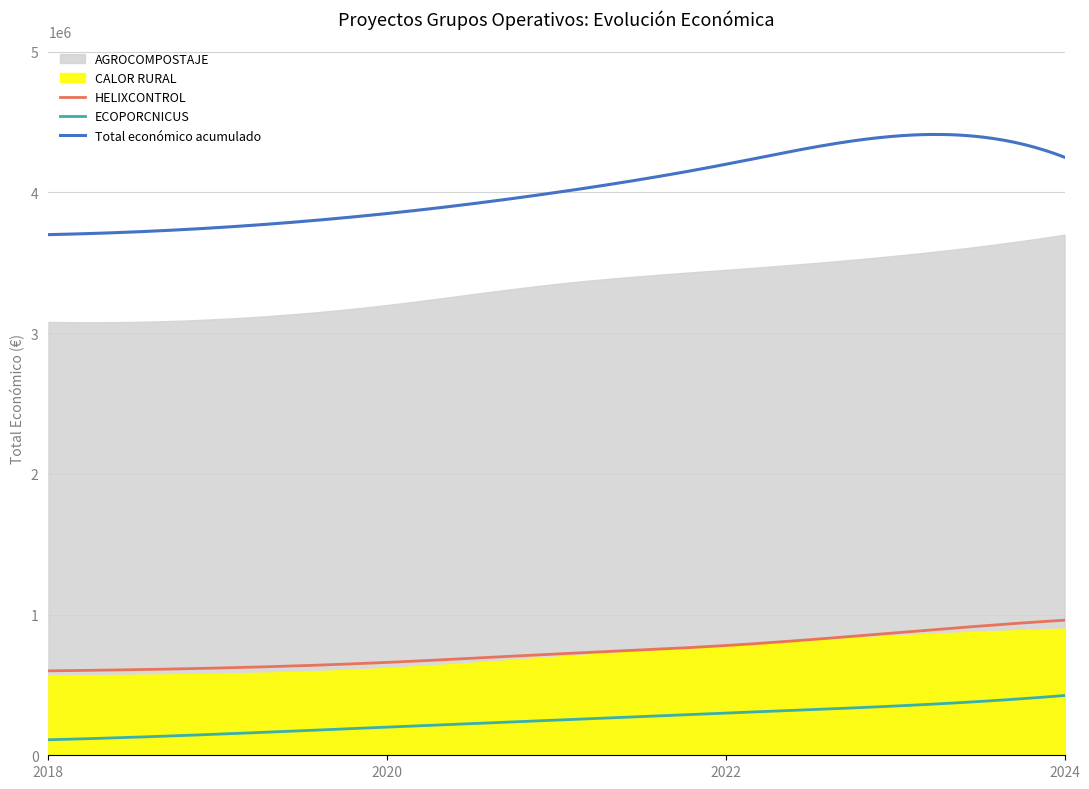

What is the difference between the second highest and minimum values?

455667